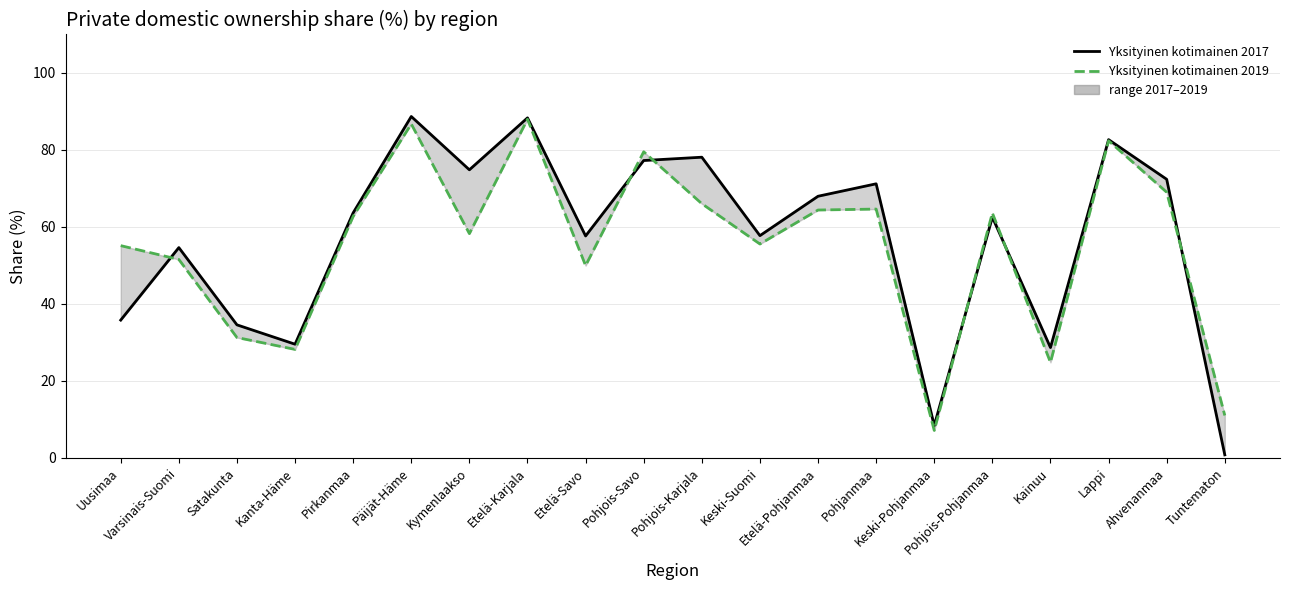

What is the maximum value for Yksityinen kotimainen 2017?

88.7